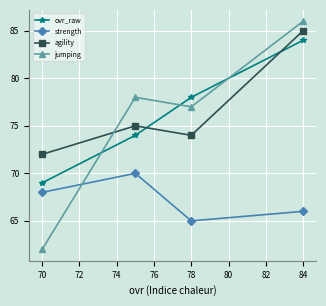

True or false: jumping has more than 0 interior local peaks.

True